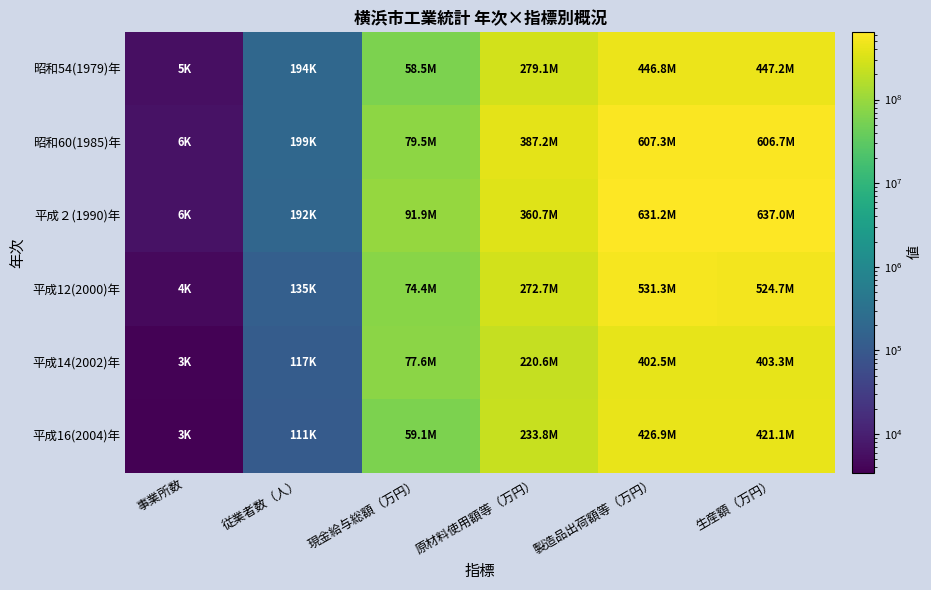

Which series changed the most between 現金給与総額（万円） and 生産額（万円）?

平成２(1990)年